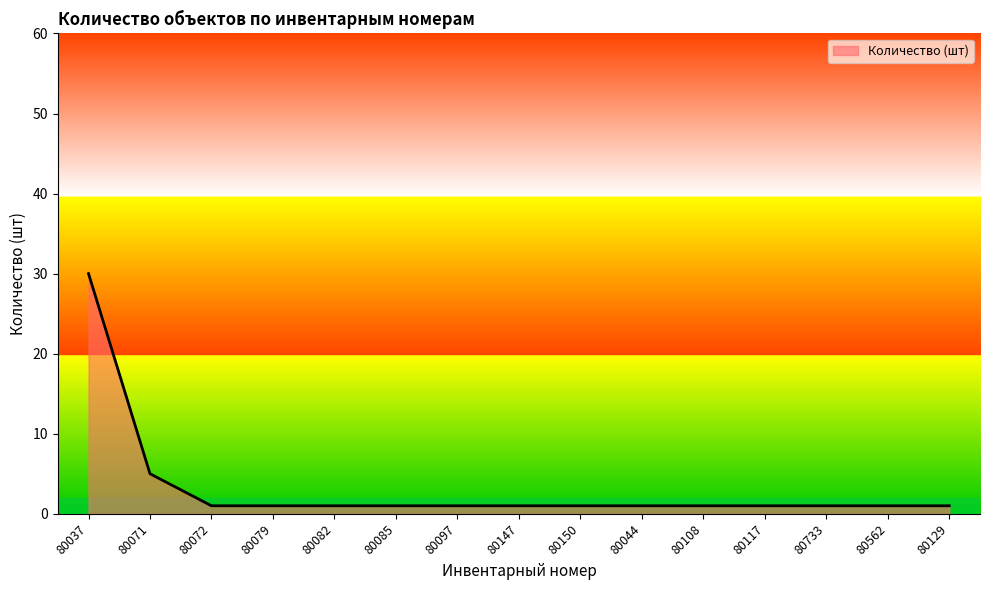

How many lines are shown in the chart?

1